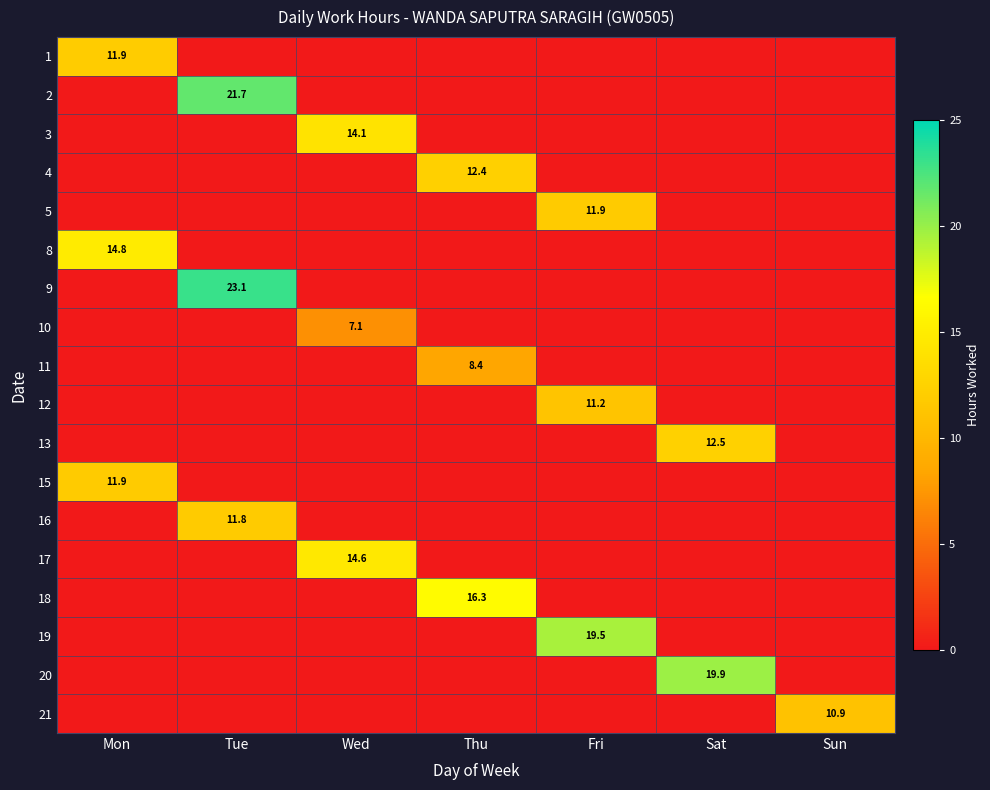

At how many categories does at least one series exceed 8?

7